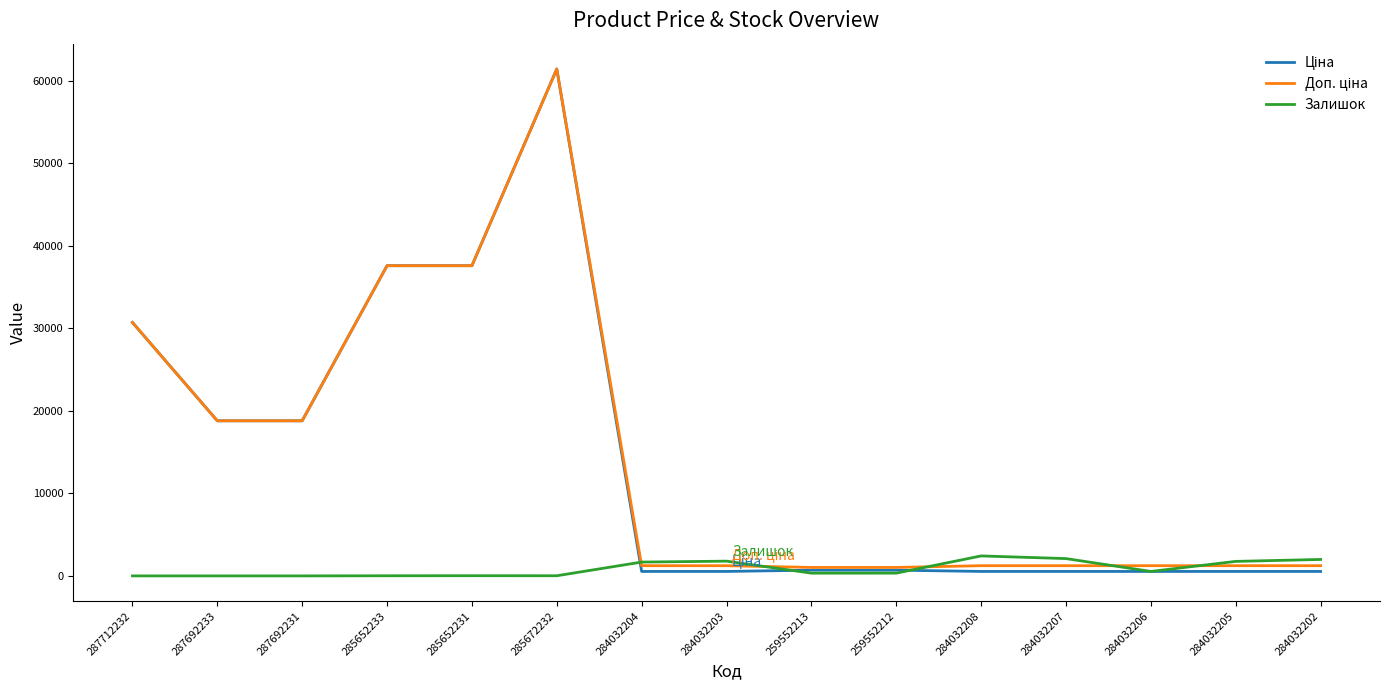

Which category has the highest value across all series?

285672232